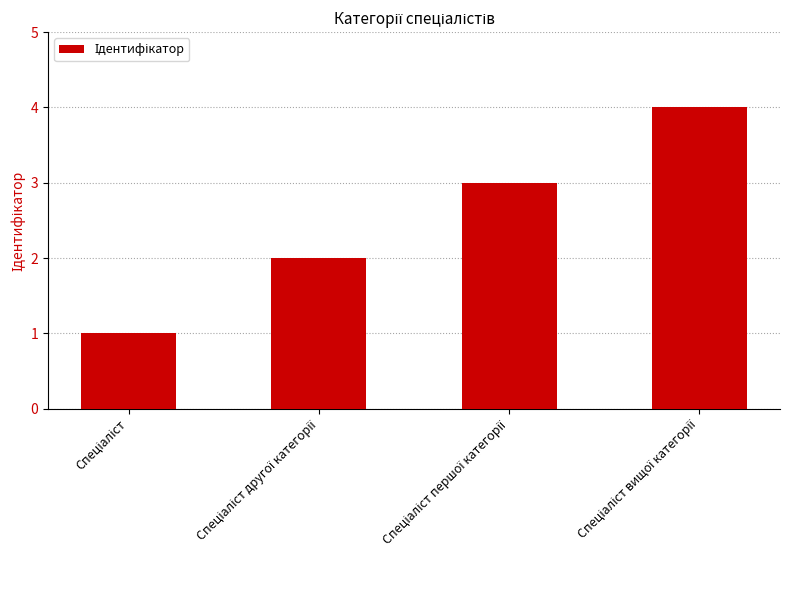

What is the sum of all values?

10